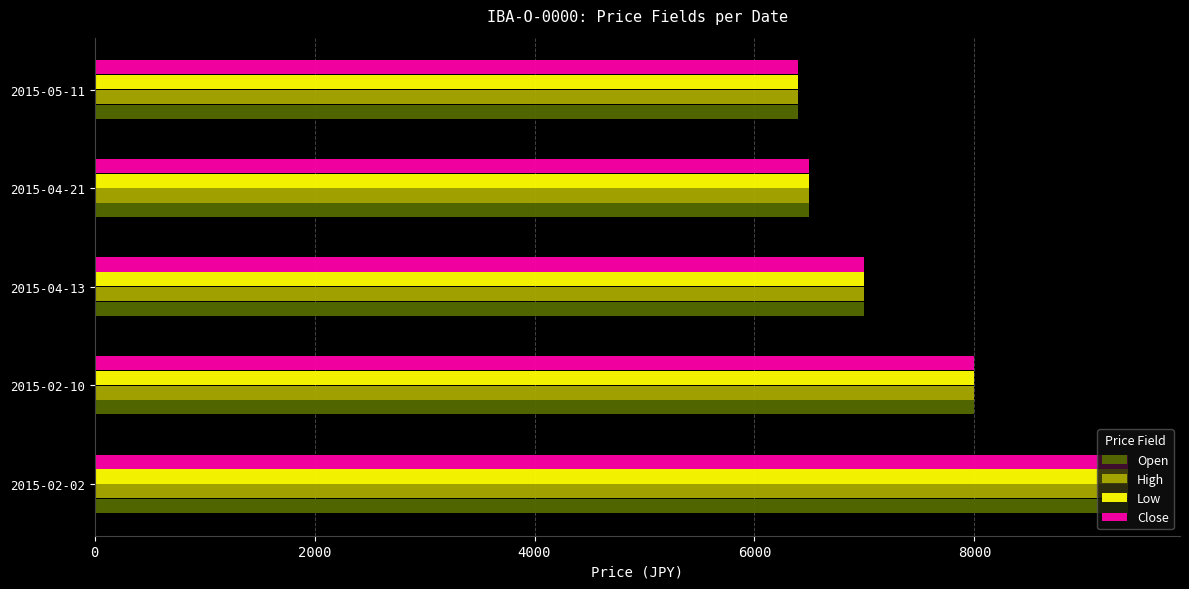

The value of Open at 2015-05-11 is 1686. True or false?

False